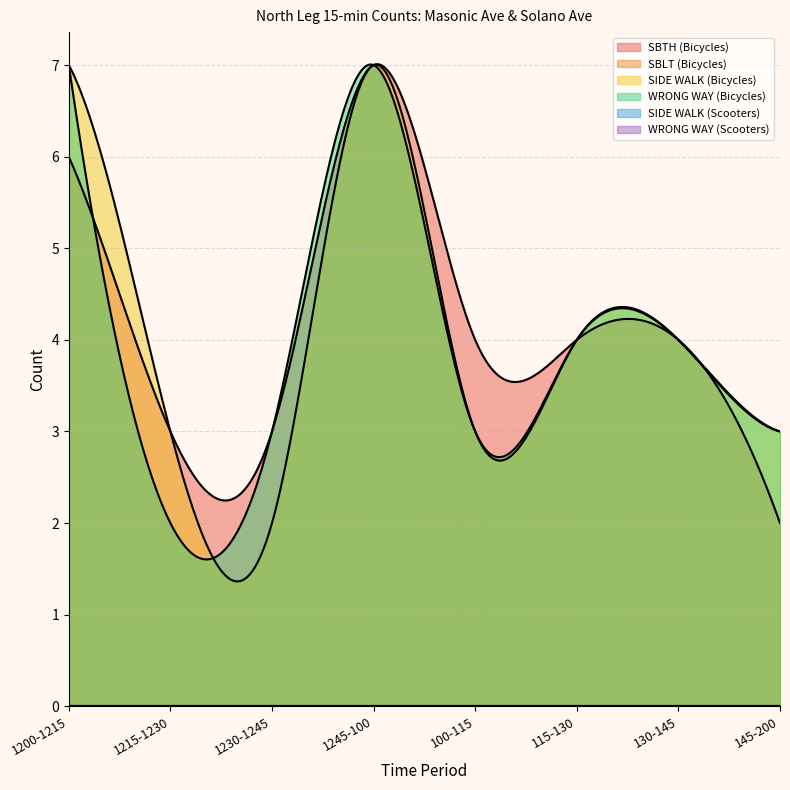

True or false: WRONG WAY (Scooters) and SBLT (Bicycles) intersect in this chart.

False